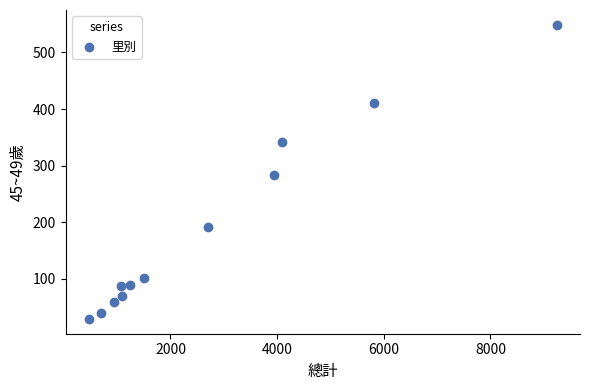

What Y value in the scatter plot is closest to 289?

283